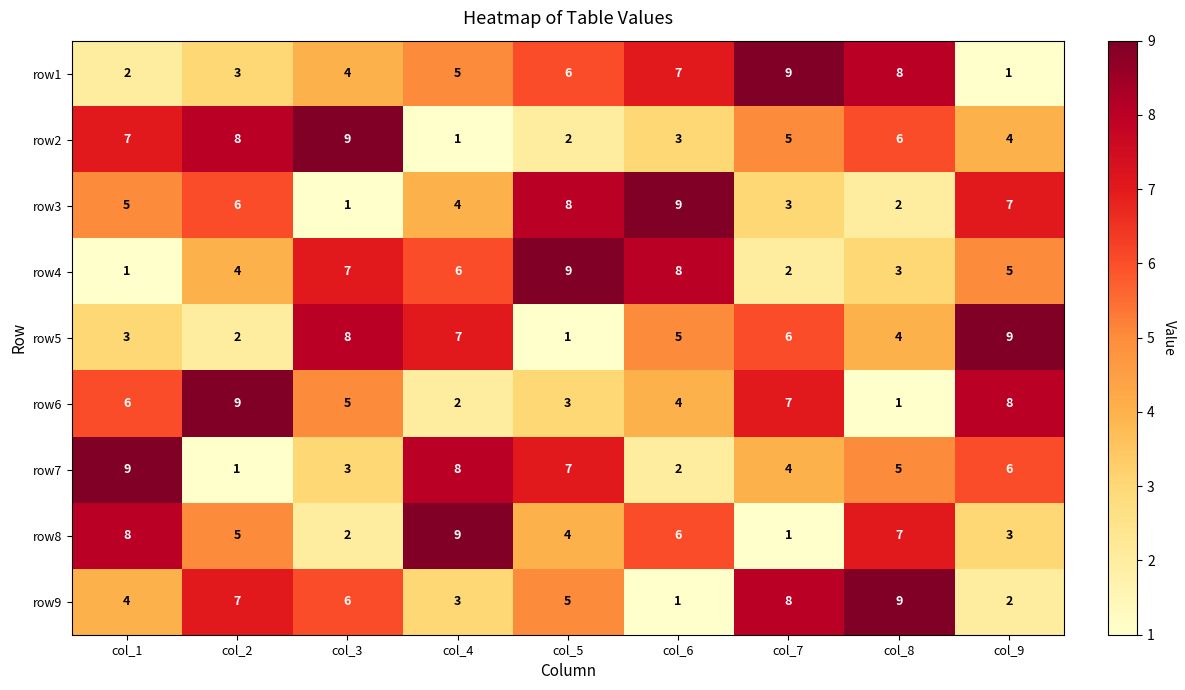

At which label does row8 first exceed 5?

col_1